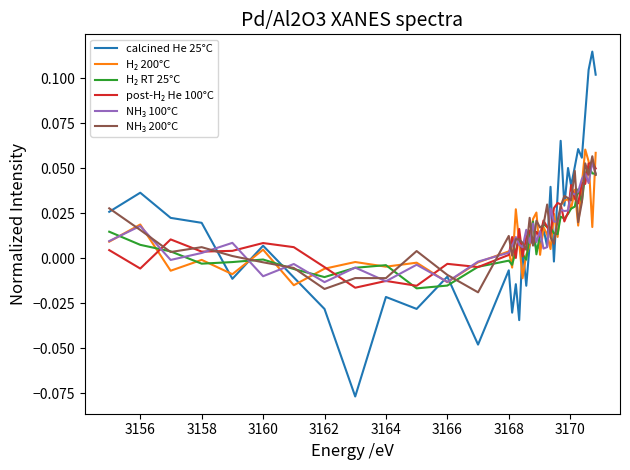

Which series has the largest range (max minus min)?

calcined He 25°C